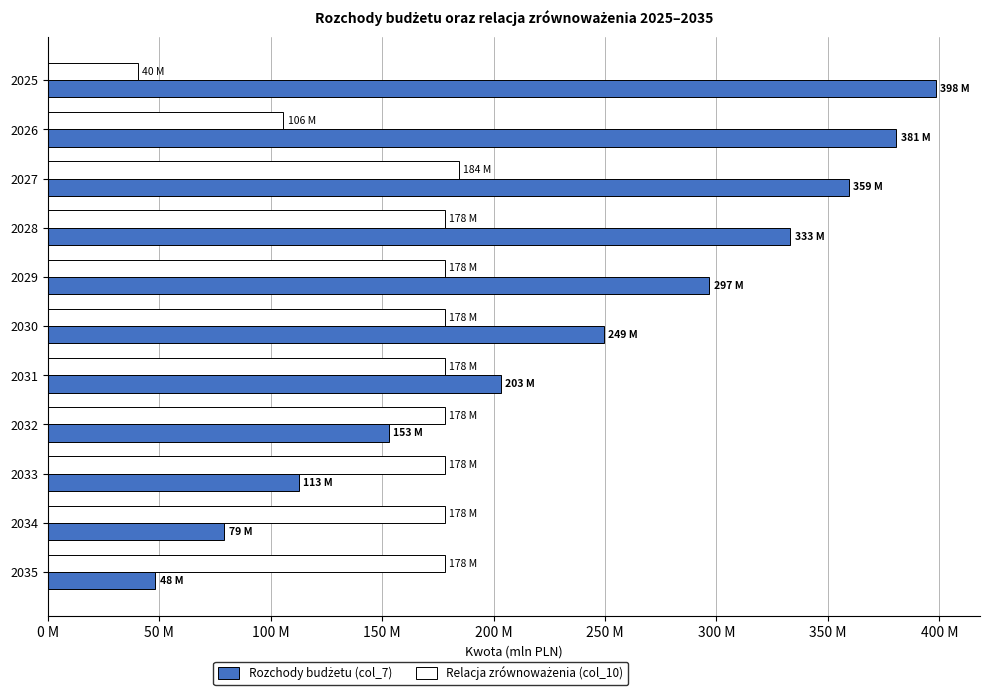

What is the minimum value for Rozchody budżetu (col_7)?

48.3